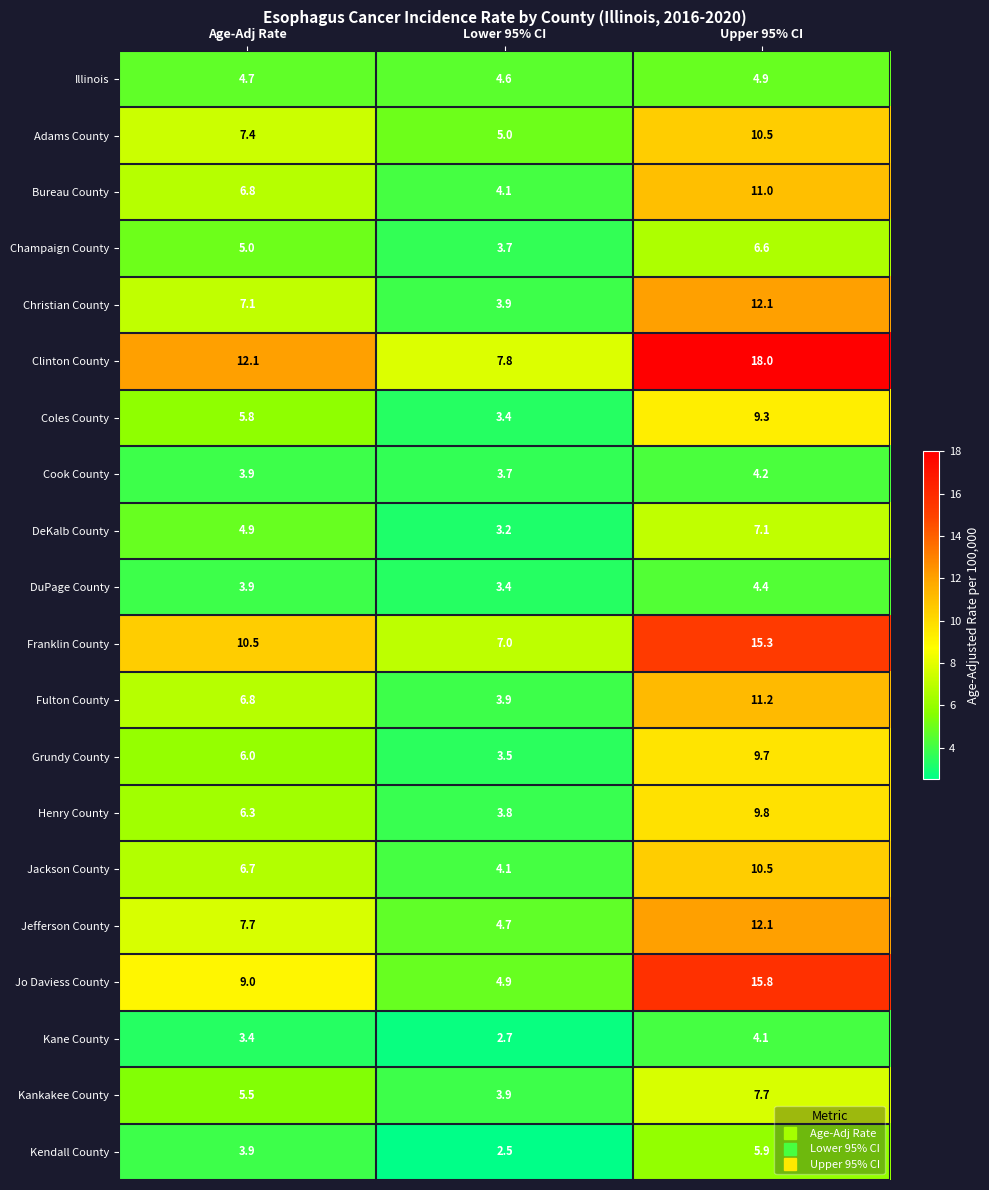

Which series has the widest spread of values?

Jo Daviess County